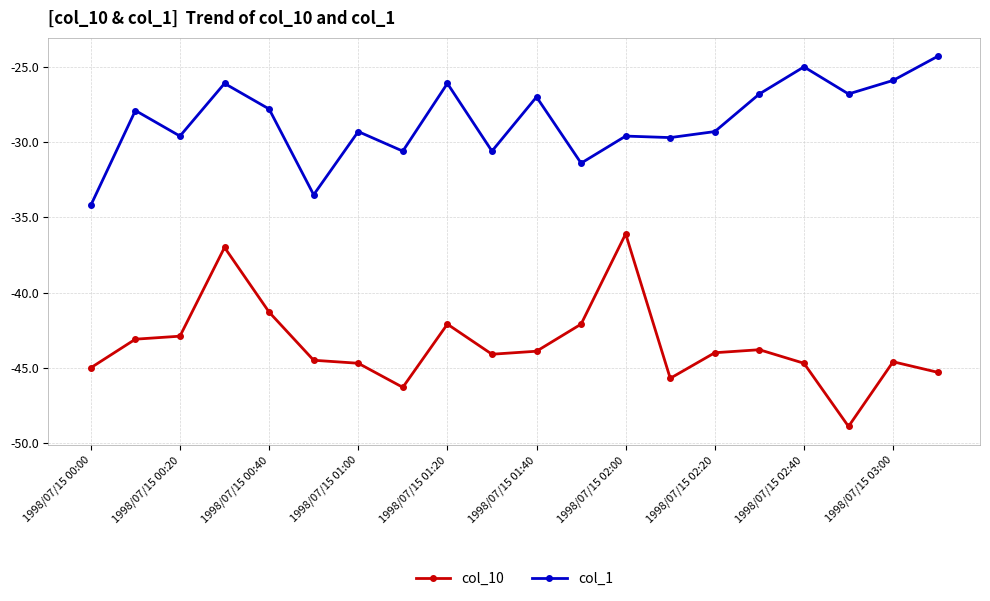

What is the value of the col_10 point at the 2nd from the left?

-43.1